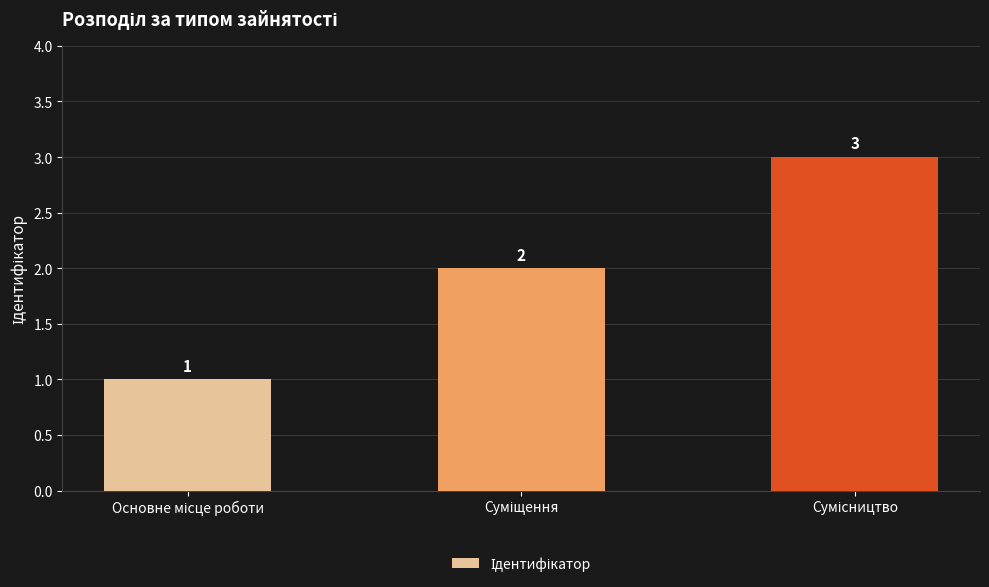

What is the value of the 1st bar from the left?

1